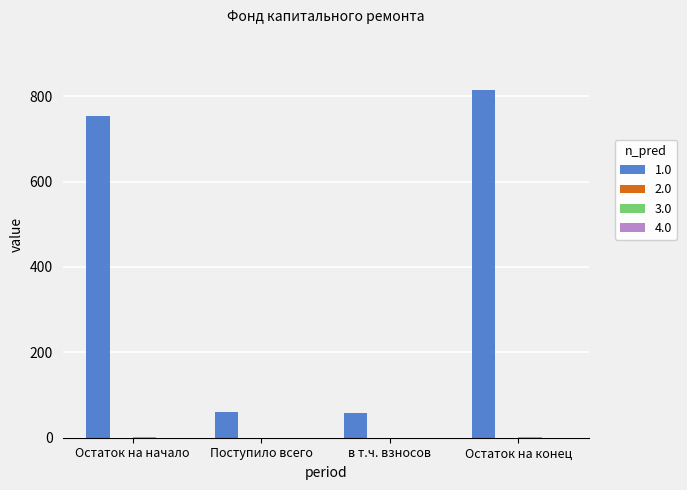

The 1.0 series shows 814.0 at Остаток на конец. True or false?

True